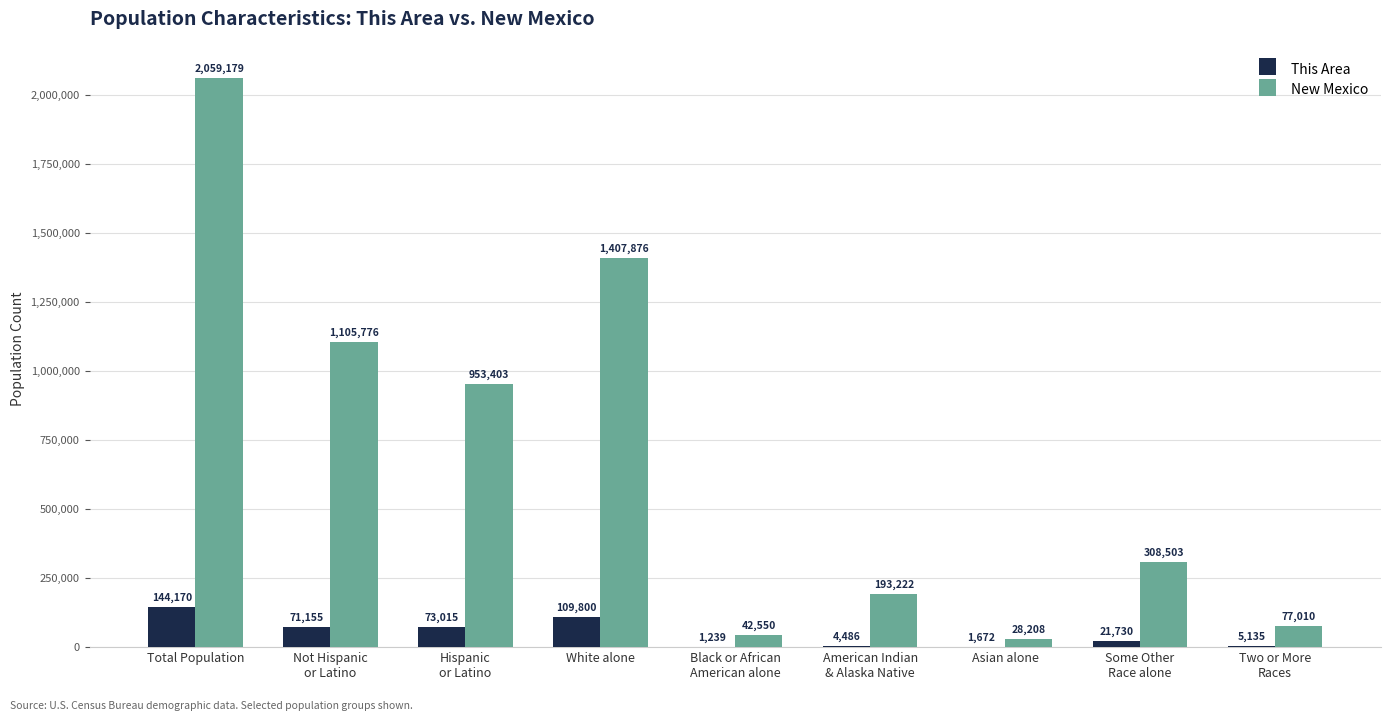

Between Total Population and Asian alone, which series saw the biggest shift?

New Mexico